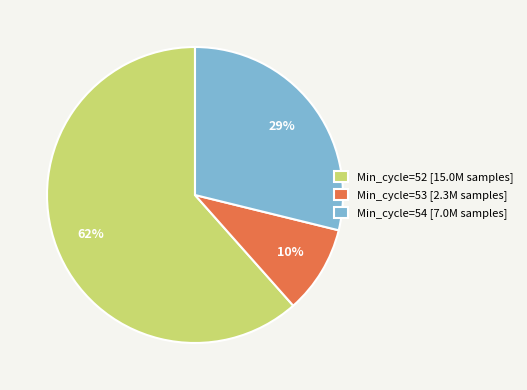

To the nearest percent, what is the average slice percentage?

33%